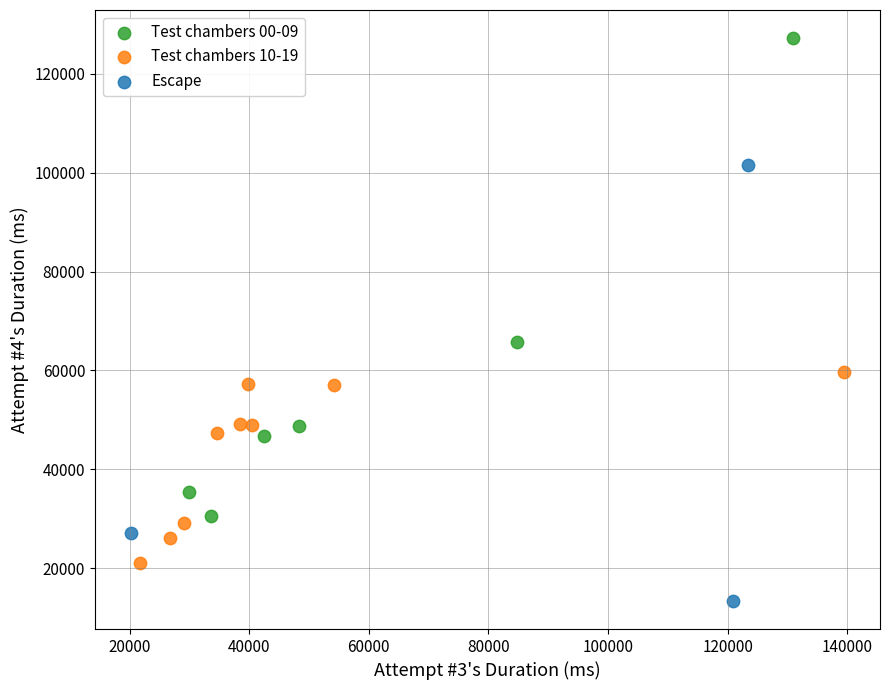

Which series has the largest Y range (max minus min)?

Test chambers 00-09